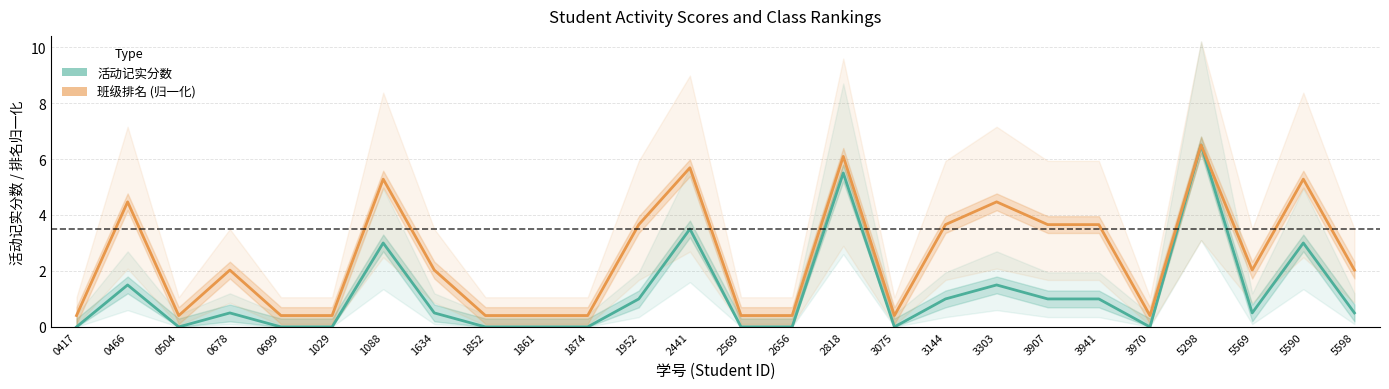

True or false: 活动记实分数 has a value of 0.0 at 0504.

True